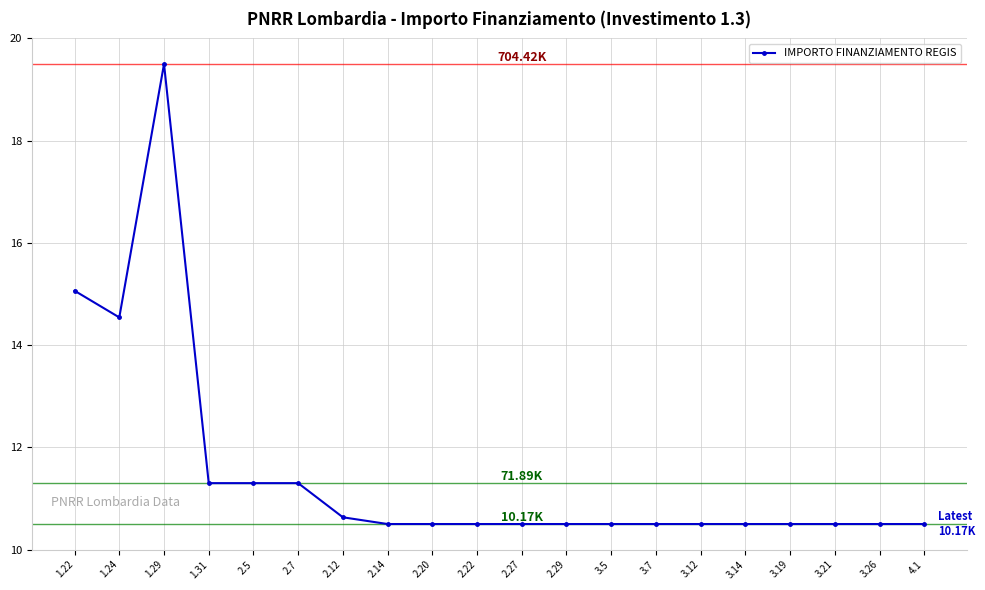

What is the ratio of the value at 3.21 to the value at 3.5?

1.0